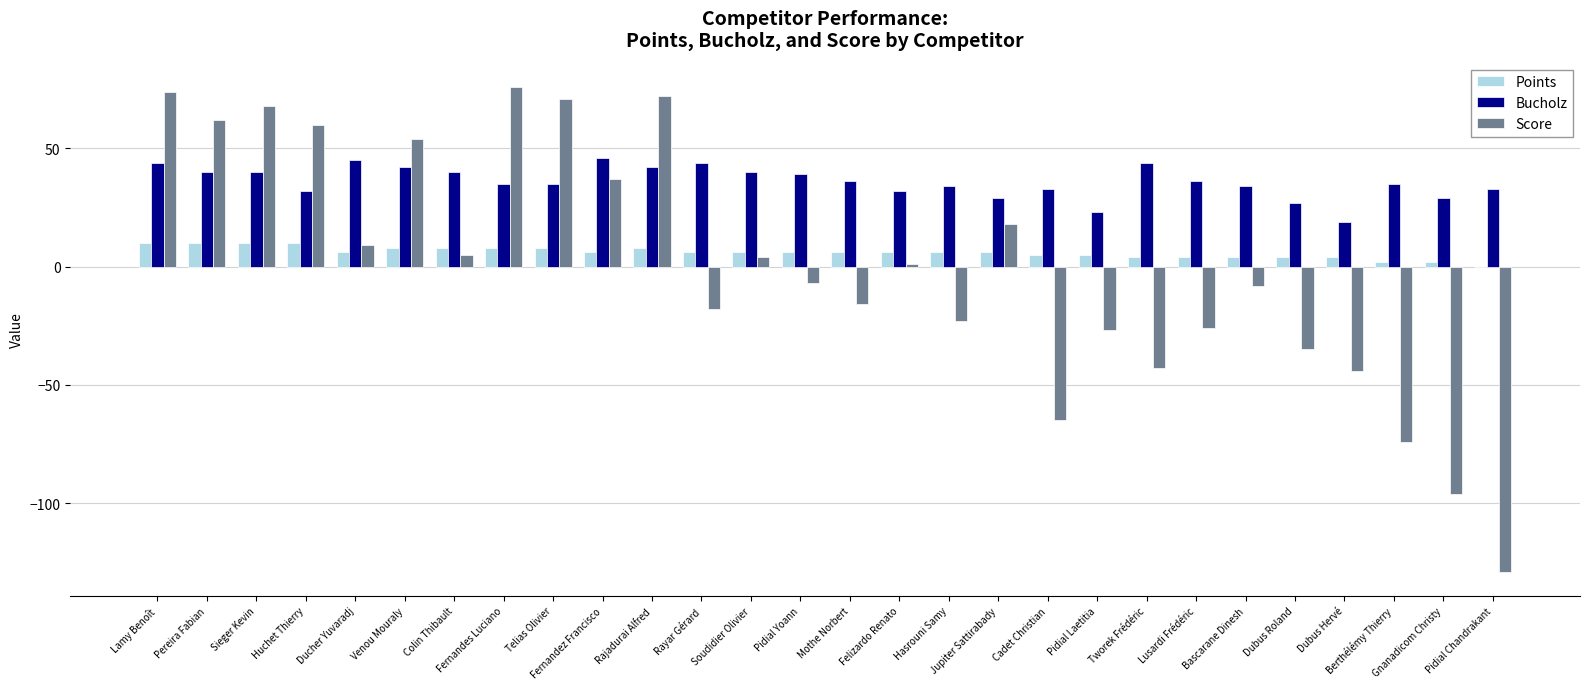

Which series has the largest total across all categories?

Bucholz